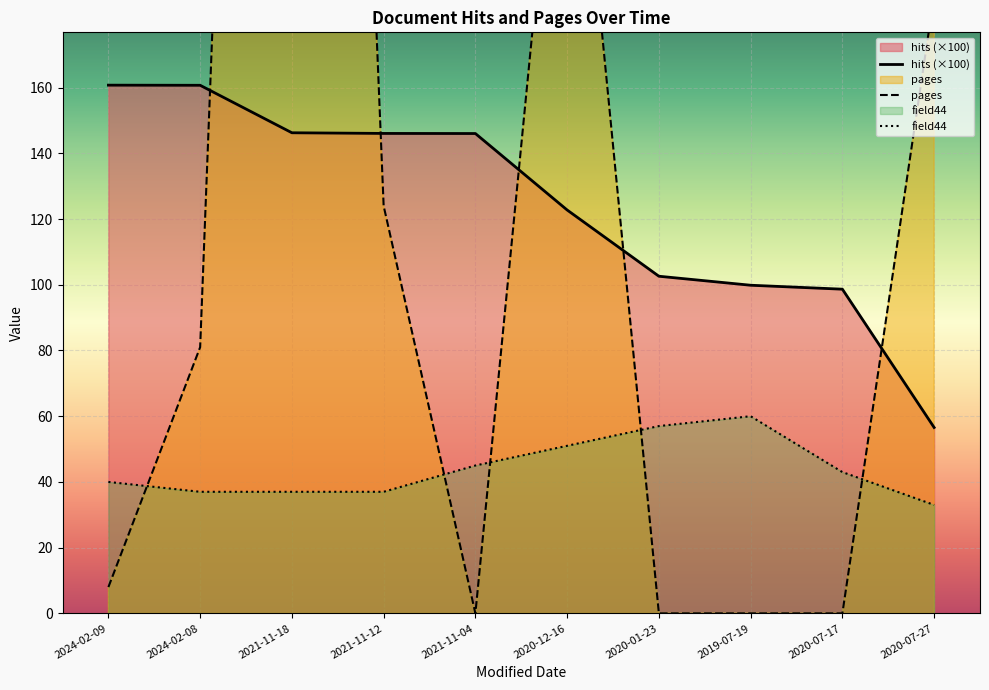

How many series are shown in this chart?

3